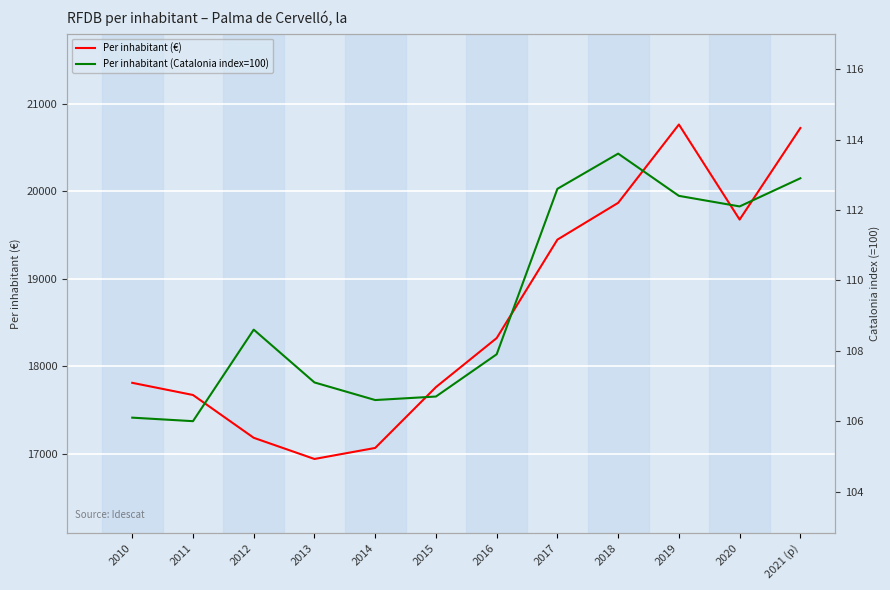

How many lines are shown in the chart?

2